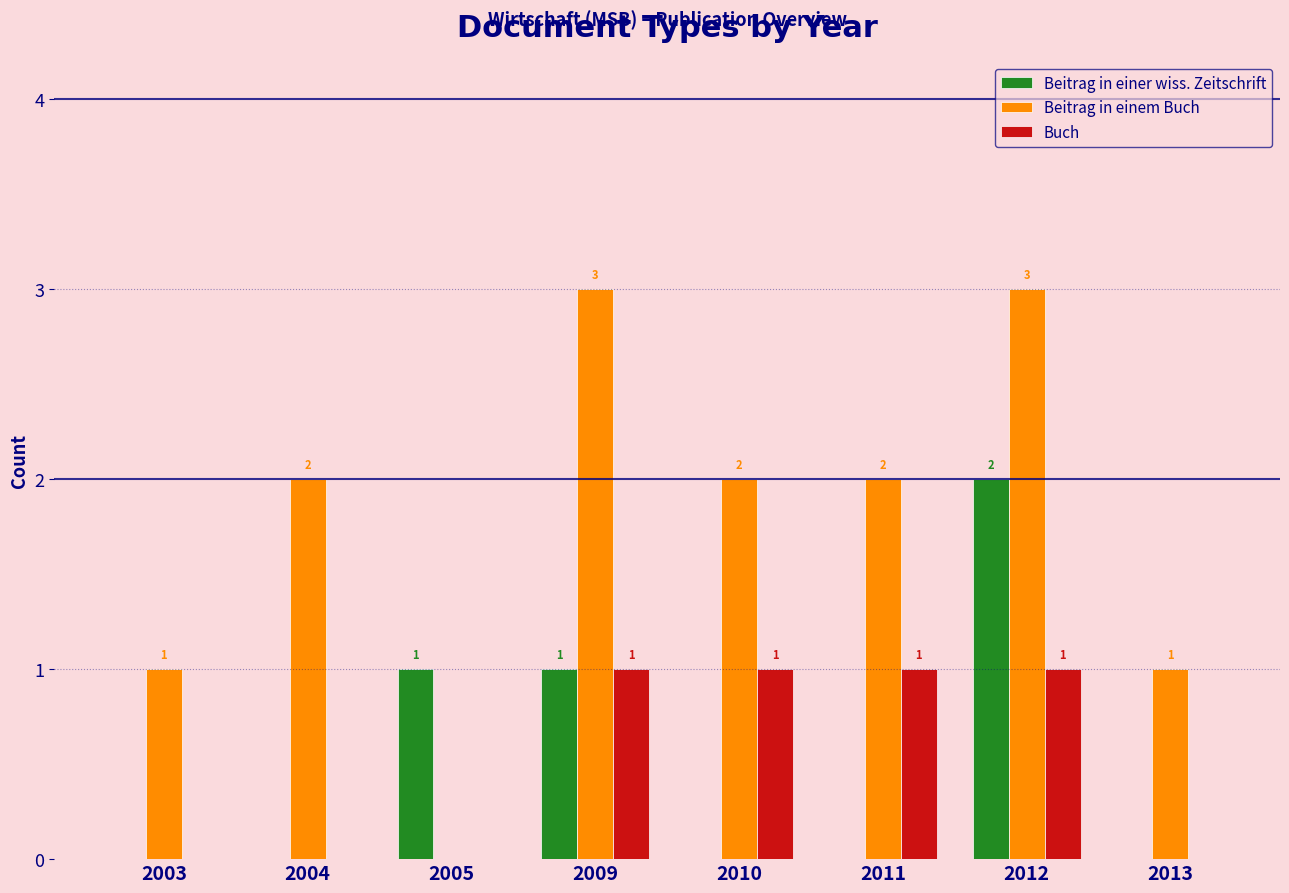

Is it true that Beitrag in einem Buch equals 1 at 2004?

False